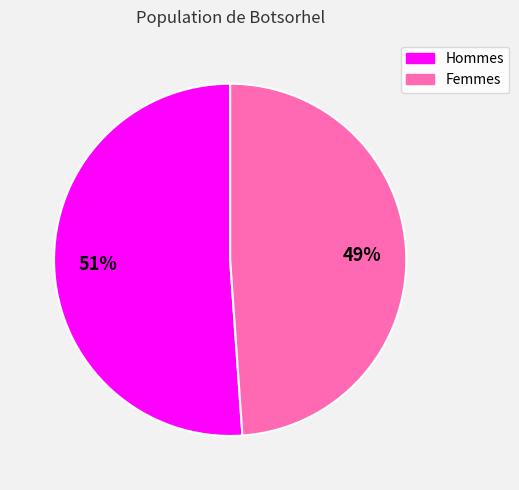

What is the largest slice in the pie chart?

Hommes